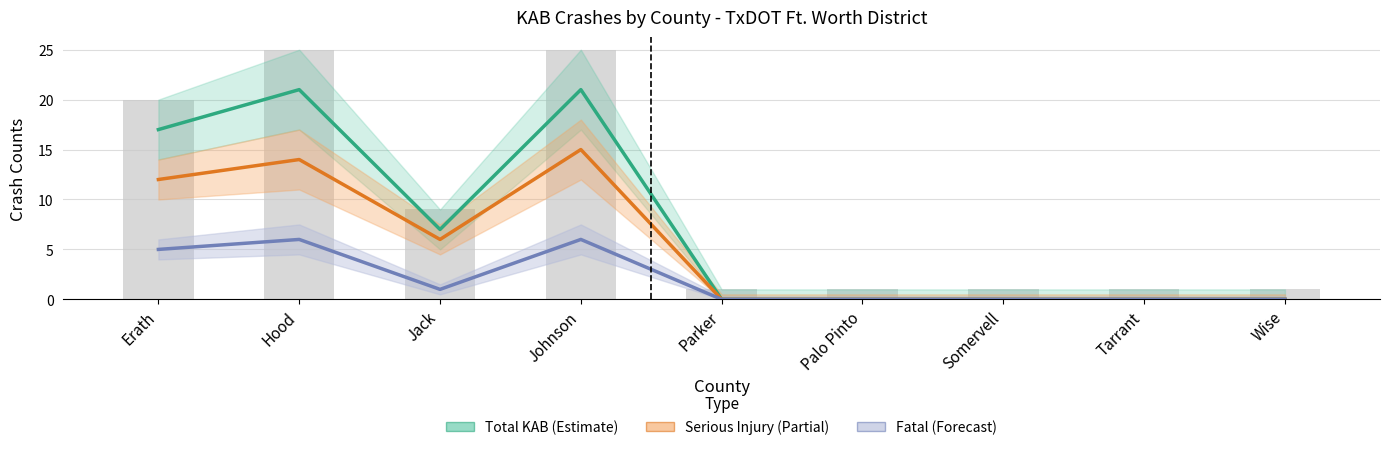

What is the difference between the second highest and second lowest values in the Total KAB (Estimate) series?

21